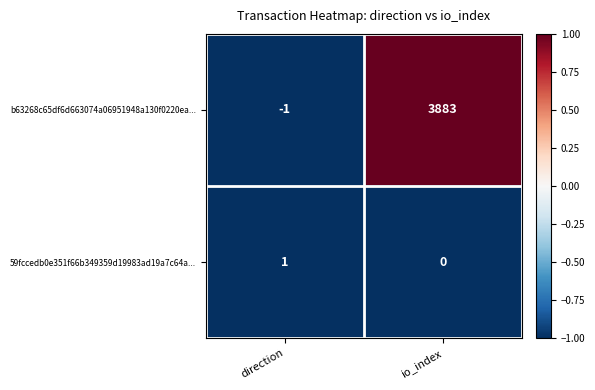

At which category is the sum across all series the highest?

io_index